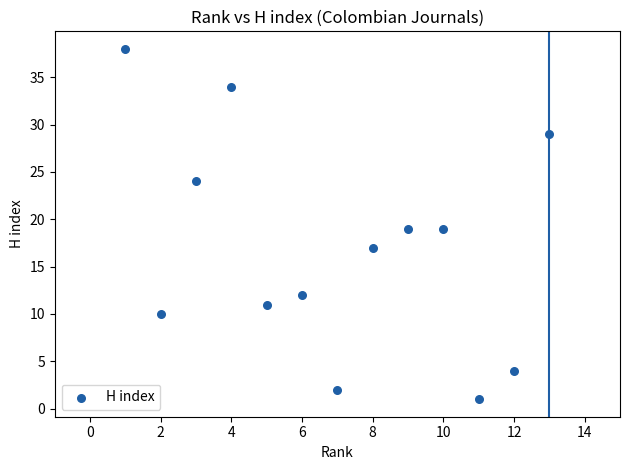

What is the range of Y values (max minus min)?

37